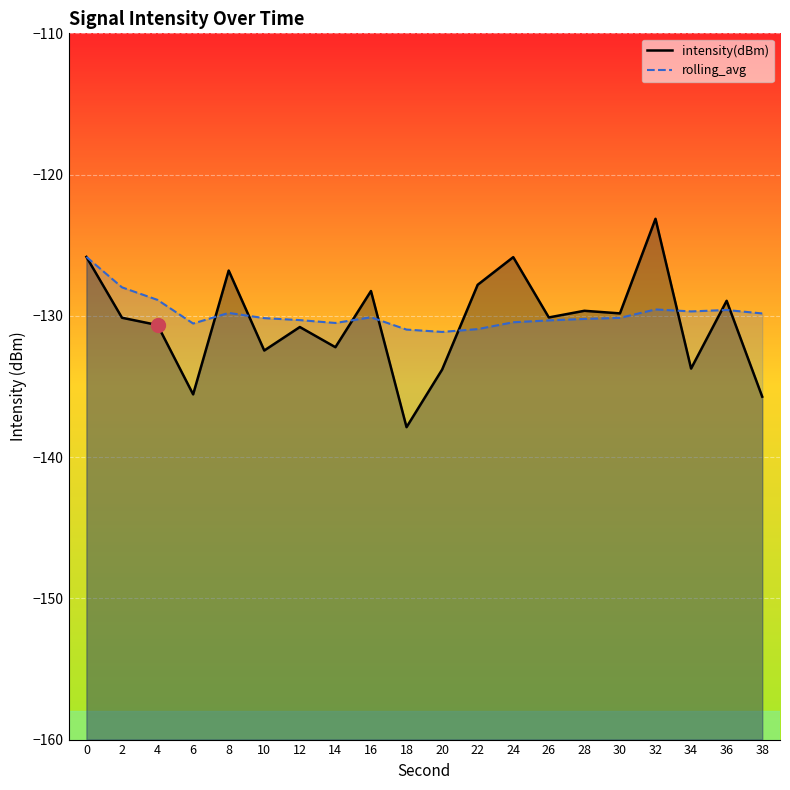

What are all the series names shown in the legend?

intensity(dBm), rolling_avg